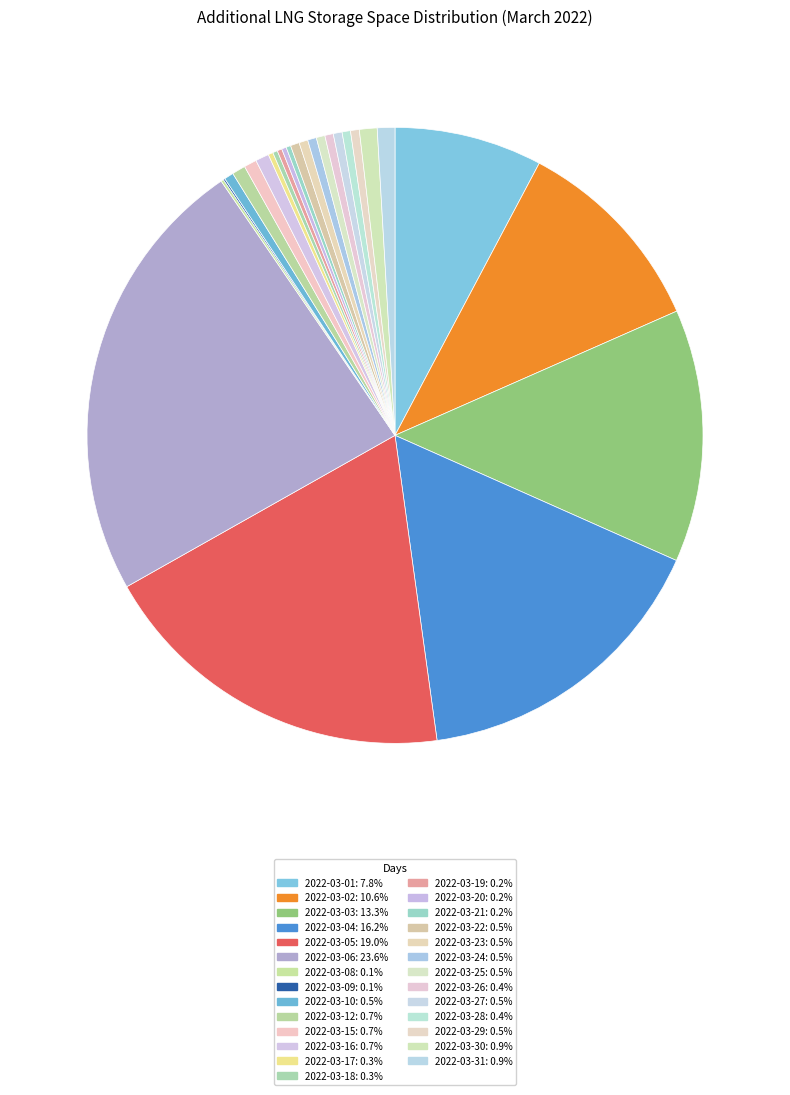

To the nearest percent, what is the average slice percentage?

4%